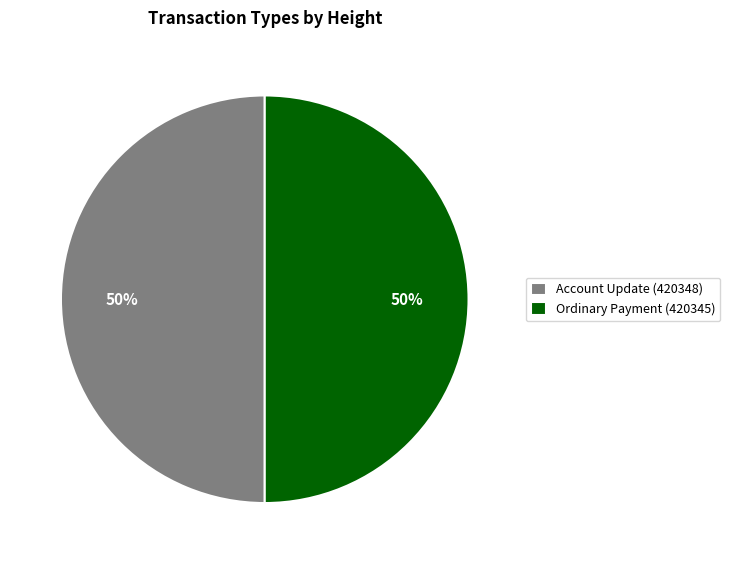

True or false: Account Update (420348) accounts for 62% of the total.

False